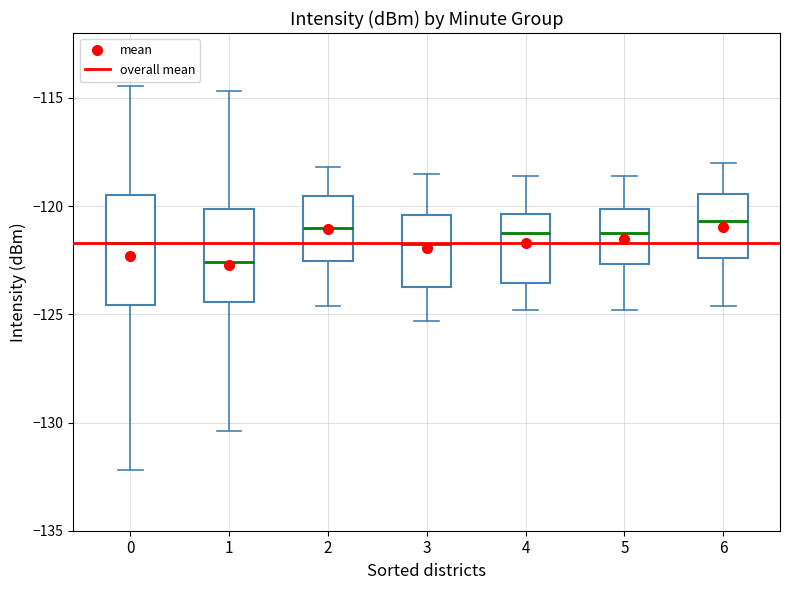

Which box's median line is the lowest?

1